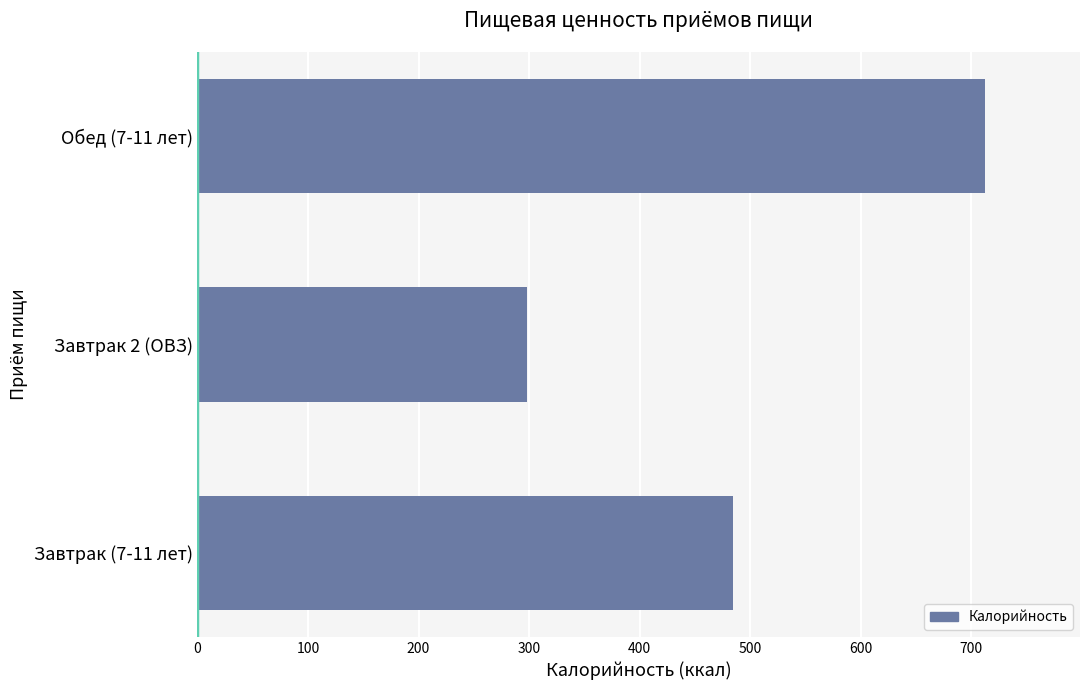

What is the change in value from Завтрак (7-11 лет) to Завтрак 2 (ОВЗ)?

-186.5